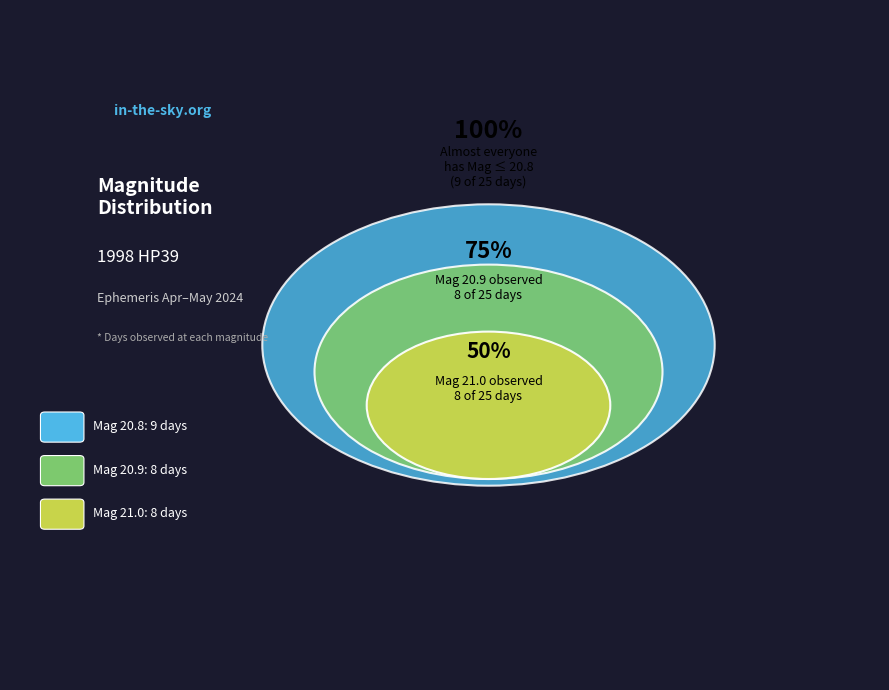

Which has a higher value, 20.8 or 20.9?

20.8